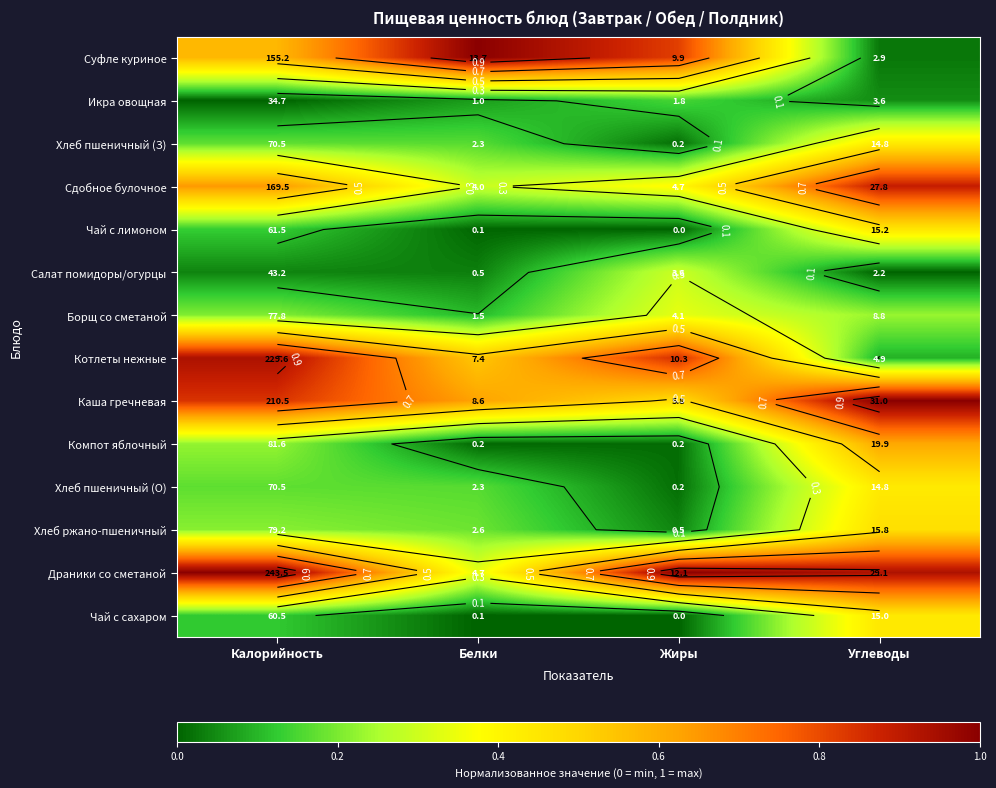

Is the value of Чай с сахаром at Белки greater than the value of Салат помидоры/огурцы at Углеводы?

No